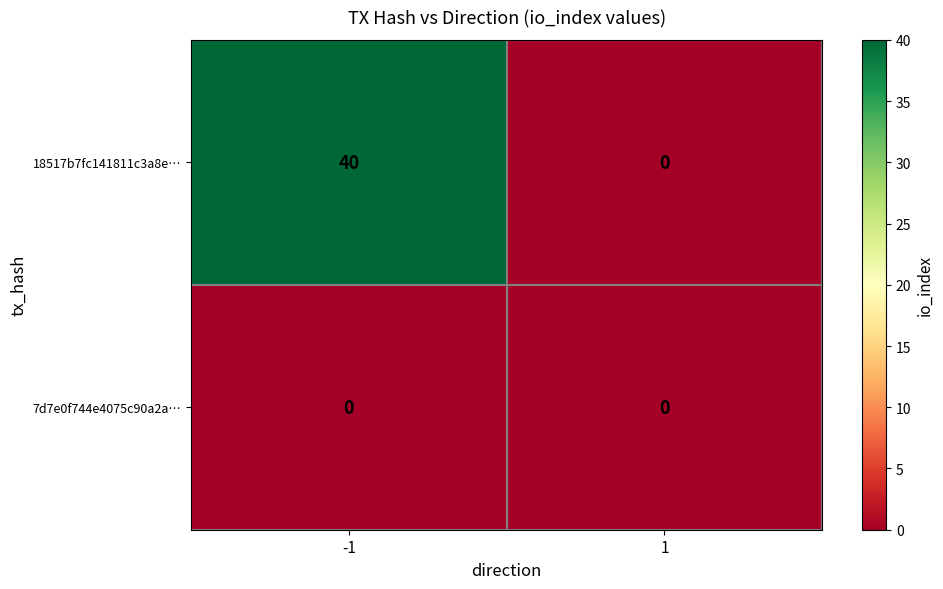

The 18517b7fc141811c3a8e… series shows 22 at 1. True or false?

False